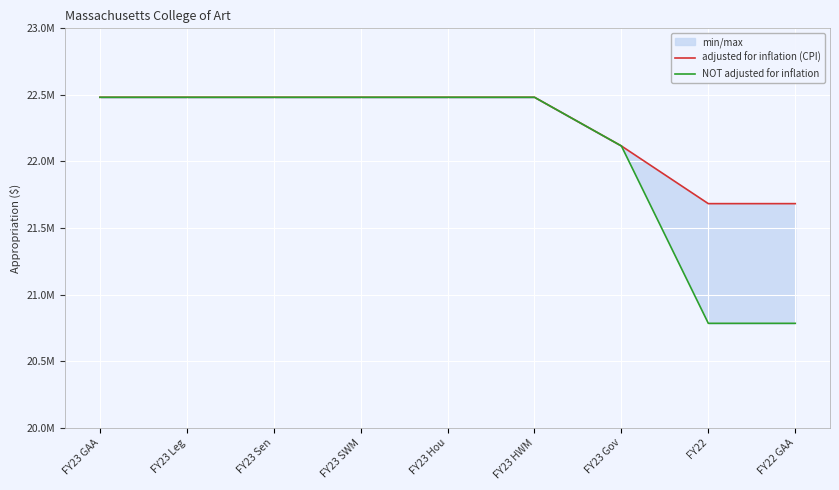

What is the maximum value for adjusted for inflation (CPI)?

22482084